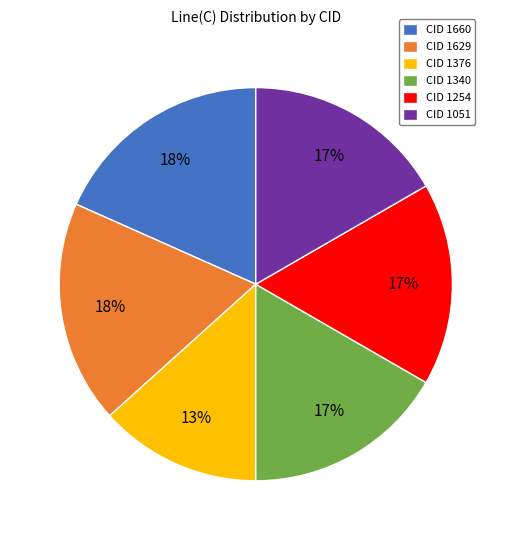

What percentage is the CID 1376 slice, to the nearest percent?

13%